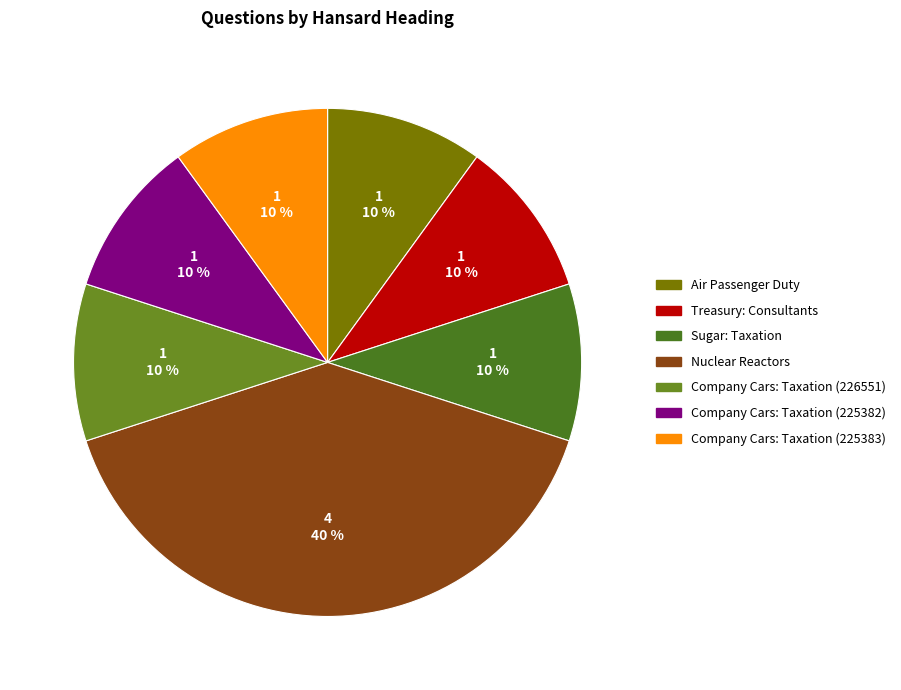

To the nearest percent, what is the difference between the largest and smallest slice percentages?

30%